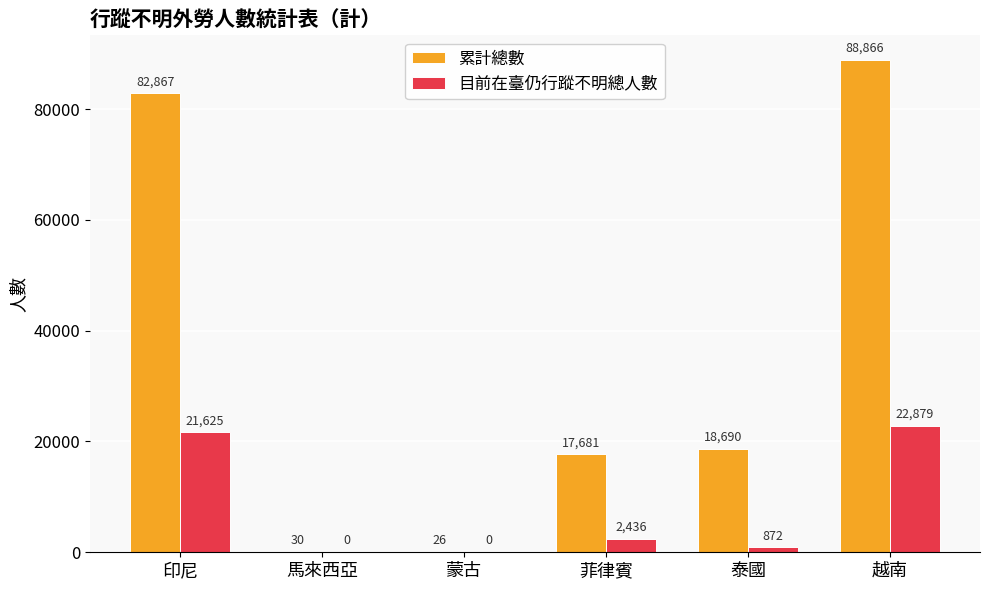

Is the value of 累計總數 at 蒙古 greater than the value of 目前在臺仍行蹤不明總人數 at 越南?

No